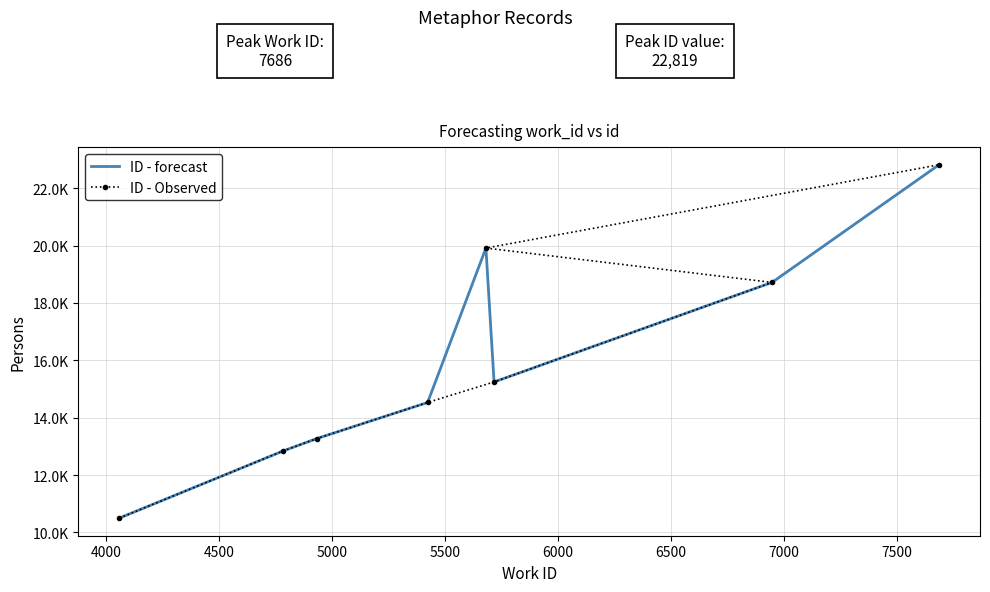

What is the highest value of the ID - forecast series?

22819